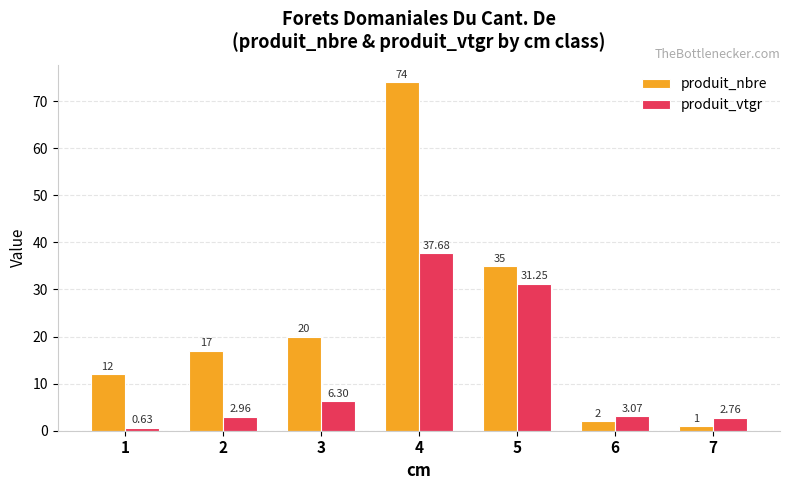

List the series in order of their overall mean, highest first.

produit_nbre, produit_vtgr